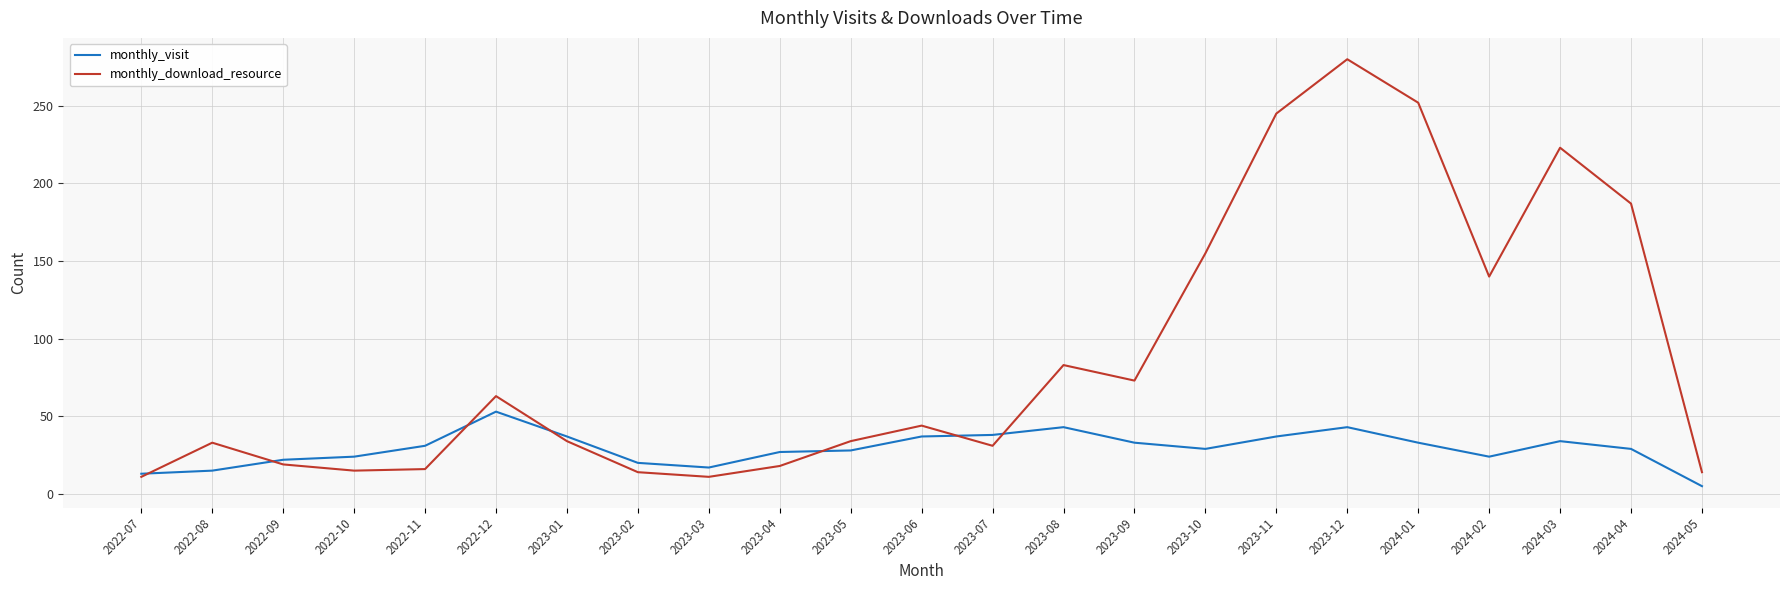

The monthly_visit series shows 15 at 2022-08. True or false?

True